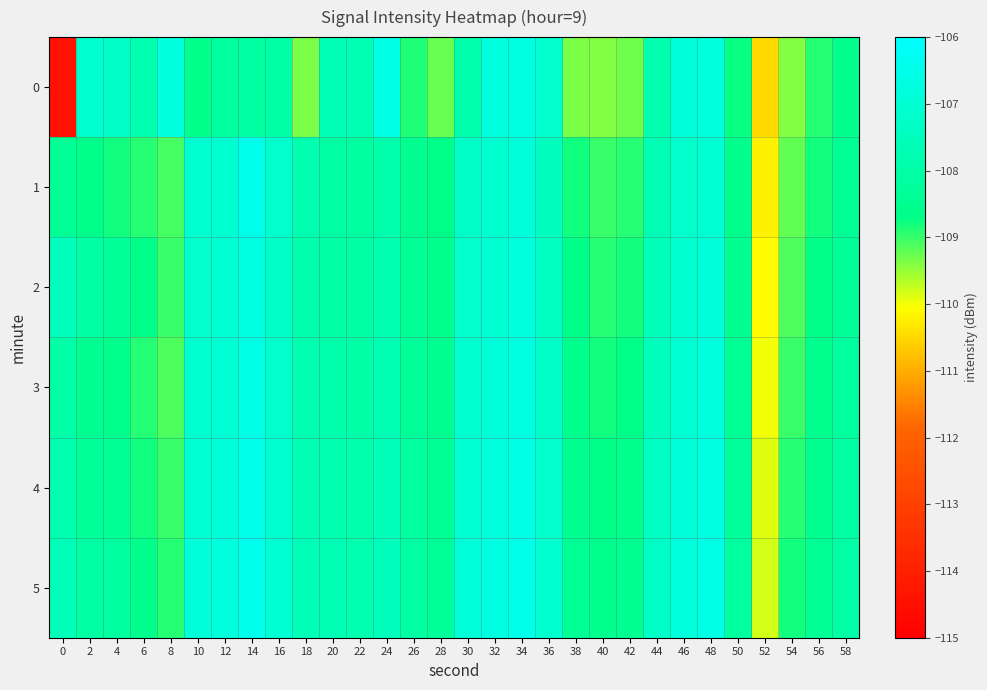

Reading left to right, list all the values displayed in this chart.

0: 0=-114.4	2=-107.1	4=-107.3	6=-107.8	8=-106.7	10=-108.6	12=-108.2	14=-108.2	16=-108.0	18=-109.4	20=-107.6	22=-107.7	24=-106.6	26=-108.9	28=-109.3	30=-107.9	32=-106.8	34=-106.7	36=-107.2	38=-109.4	40=-109.4	42=-109.3	44=-107.8	46=-106.9	48=-106.8	50=-108.8	52=-110.5	54=-109.4	56=-108.9	58=-108.6
1: 0=-108.4	2=-108.7	4=-108.8	6=-108.9	8=-109.1	10=-107.1	12=-107.1	14=-106.5	16=-107.2	18=-107.8	20=-108.1	22=-108.2	24=-107.9	26=-108.5	28=-108.7	30=-107.3	32=-107.1	34=-106.9	36=-107.5	38=-108.8	40=-109.0	42=-108.9	44=-107.7	46=-107.2	48=-107.0	50=-108.6	52=-110.2	54=-109.2	56=-108.8	58=-108.4
2: 0=-107.5	2=-108.1	4=-108.3	6=-108.7	8=-109.0	10=-107.2	12=-107.0	14=-106.7	16=-107.3	18=-107.9	20=-108.0	22=-108.1	24=-107.8	26=-108.4	28=-108.6	30=-107.2	32=-107.0	34=-106.8	36=-107.4	38=-108.7	40=-108.9	42=-108.8	44=-107.6	46=-107.1	48=-106.9	50=-108.5	52=-110.1	54=-109.1	56=-108.7	58=-108.3
3: 0=-108.0	2=-108.5	4=-108.6	6=-108.9	8=-109.1	10=-107.1	12=-107.0	14=-106.6	16=-107.2	18=-107.8	20=-107.9	22=-108.0	24=-107.7	26=-108.3	28=-108.5	30=-107.1	32=-106.9	34=-106.7	36=-107.3	38=-108.6	40=-108.8	42=-108.7	44=-107.5	46=-107.0	48=-106.8	50=-108.4	52=-110.0	54=-109.0	56=-108.6	58=-108.2
4: 0=-107.8	2=-108.3	4=-108.4	6=-108.8	8=-109.0	10=-107.0	12=-106.9	14=-106.5	16=-107.1	18=-107.7	20=-107.8	22=-107.9	24=-107.6	26=-108.2	28=-108.4	30=-107.0	32=-106.8	34=-106.6	36=-107.2	38=-108.5	40=-108.7	42=-108.6	44=-107.4	46=-106.9	48=-106.7	50=-108.3	52=-109.9	54=-108.9	56=-108.5	58=-108.1
5: 0=-107.6	2=-108.1	4=-108.2	6=-108.6	8=-108.9	10=-106.9	12=-106.8	14=-106.4	16=-107.0	18=-107.6	20=-107.7	22=-107.8	24=-107.5	26=-108.1	28=-108.3	30=-106.9	32=-106.7	34=-106.5	36=-107.1	38=-108.4	40=-108.6	42=-108.5	44=-107.3	46=-106.8	48=-106.6	50=-108.2	52=-109.8	54=-108.8	56=-108.4	58=-108.0